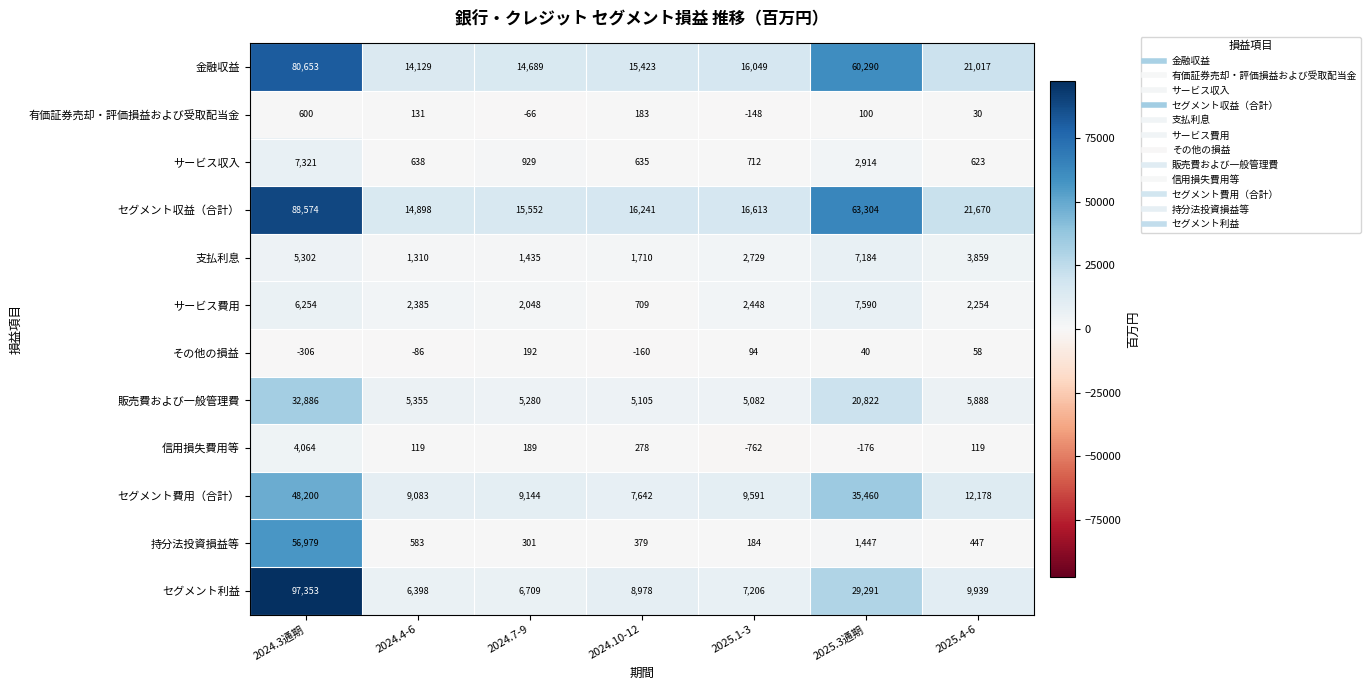

How many categories are shown in the chart?

7